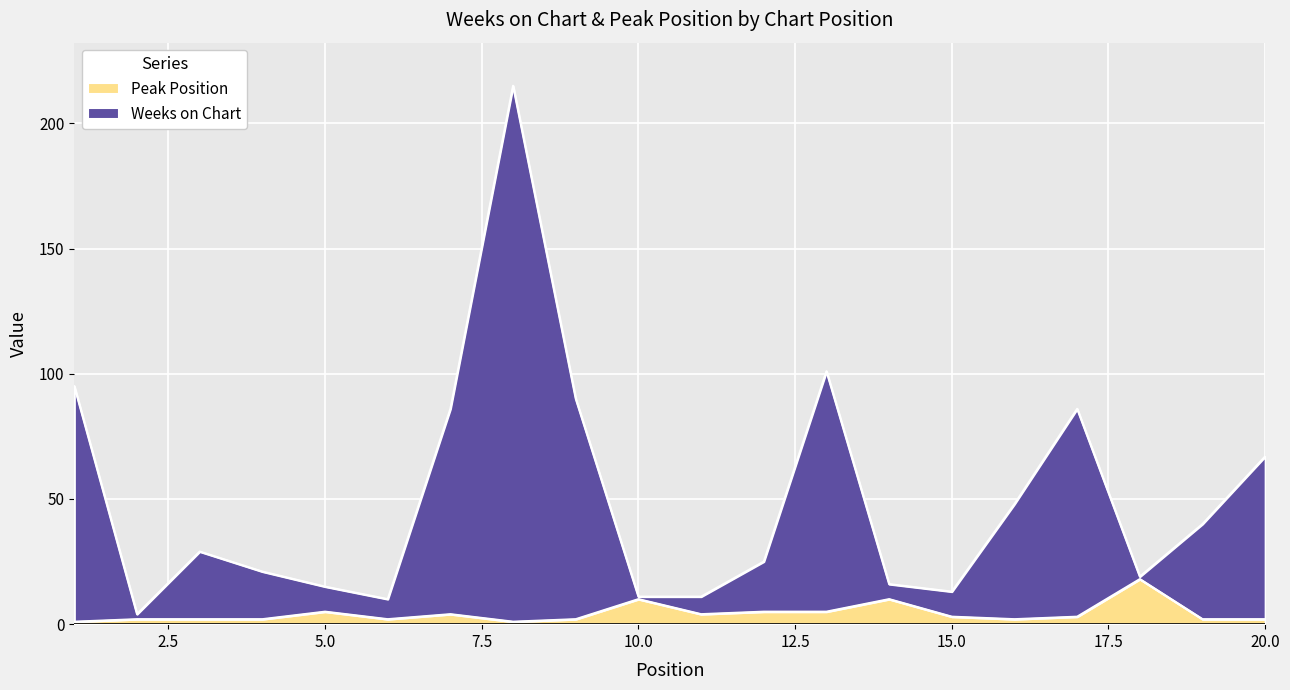

Between 13 and 18, which series saw the biggest shift?

Weeks on Chart